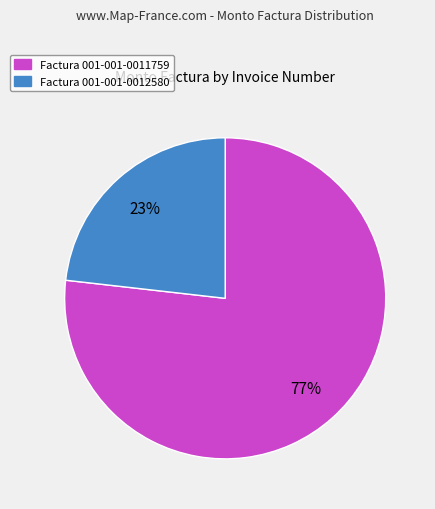

Is there any slice that represents more than half of the pie?

Yes